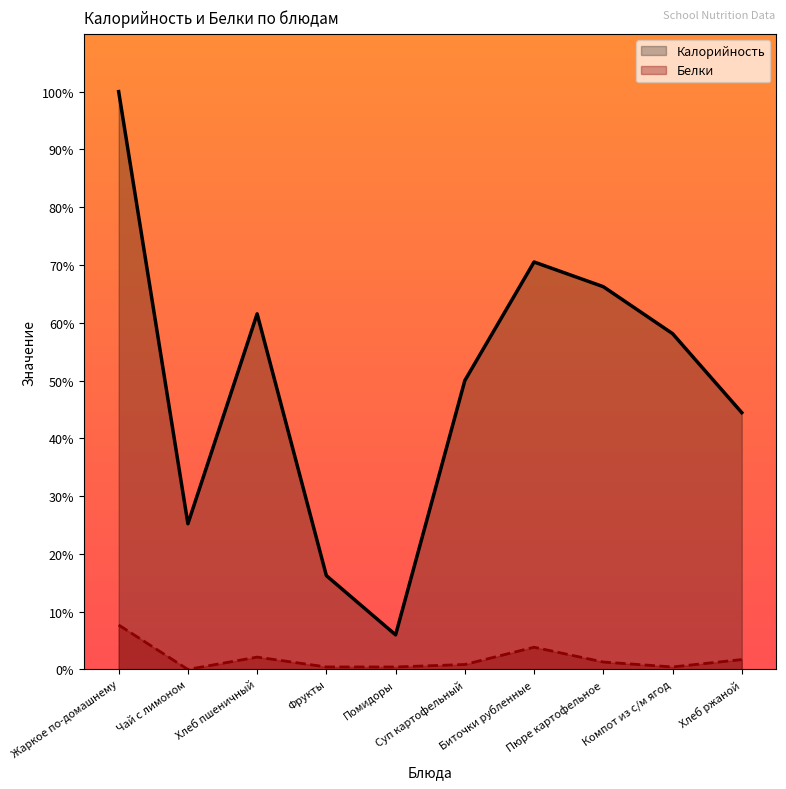

True or false: Калорийность has more than 0 points higher than both neighbors.

True